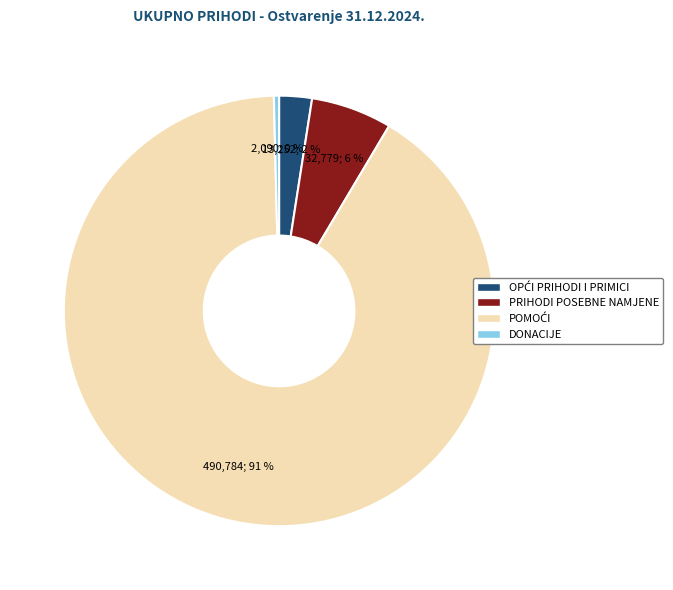

What percentage is the PRIHODI POSEBNE NAMJENE slice, to the nearest percent?

6%